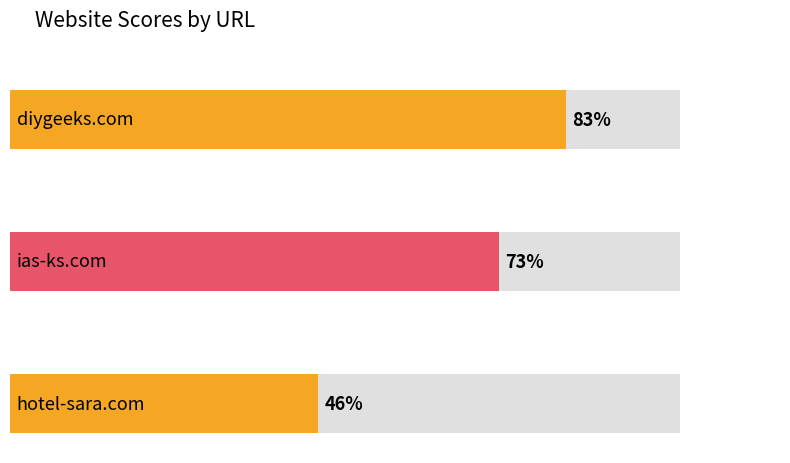

Is it true that the value at diygeeks.com is 53?

False